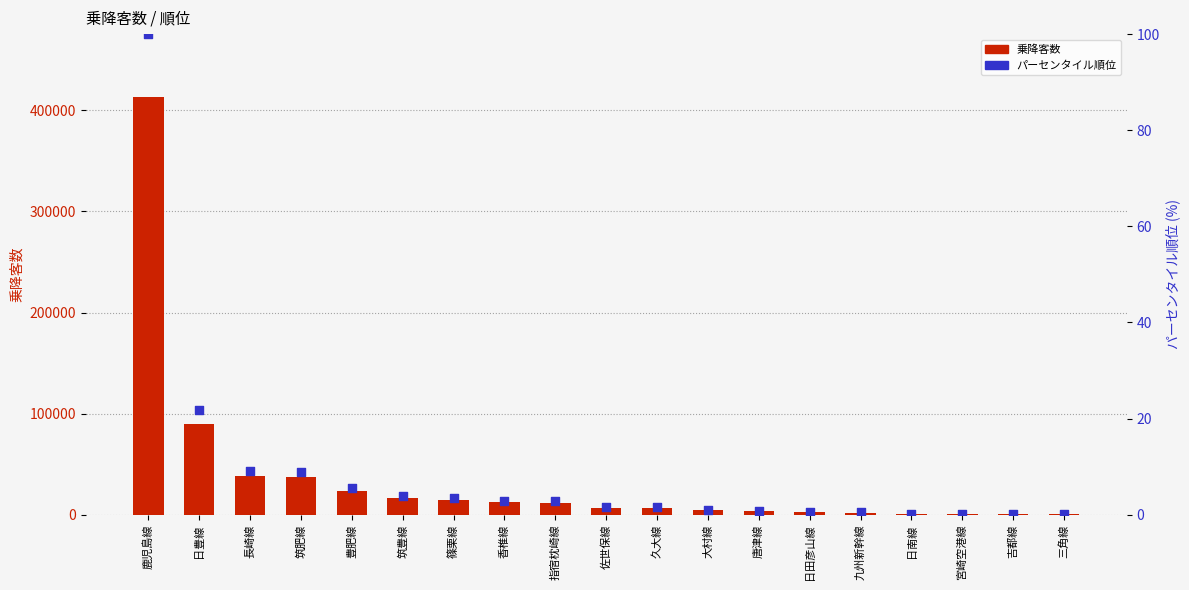

At which category is the sum across all series the highest?

鹿児島線